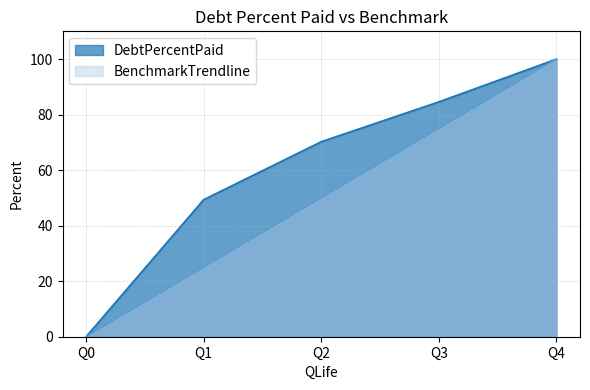

Rank the categories by DebtPercentPaid value from highest to lowest.

Q4, Q3, Q2, Q1, Q0